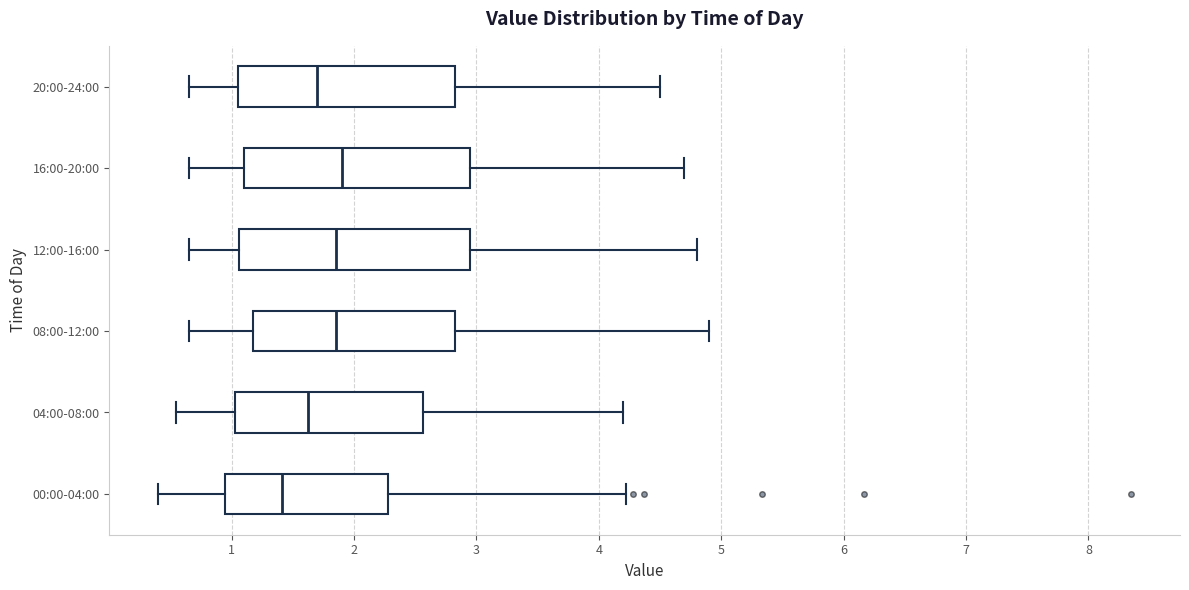

Reading bottom to top, read every box against the x-axis: the position of its median line, the range the box covers, and the ends of its whiskers. The values are not printed on the chart, so give them approximately, as read against the axis.

00:00-04:00: median 1.4, box 1.0 to 2.3, whiskers 0.4 to 4.2
04:00-08:00: median 1.6, box 1.0 to 2.6, whiskers 0.6 to 4.2
08:00-12:00: median 1.9, box 1.2 to 2.8, whiskers 0.7 to 4.9
12:00-16:00: median 1.9, box 1.1 to 3.0, whiskers 0.7 to 4.8
16:00-20:00: median 1.9, box 1.1 to 3.0, whiskers 0.7 to 4.7
20:00-24:00: median 1.7, box 1.1 to 2.8, whiskers 0.7 to 4.5